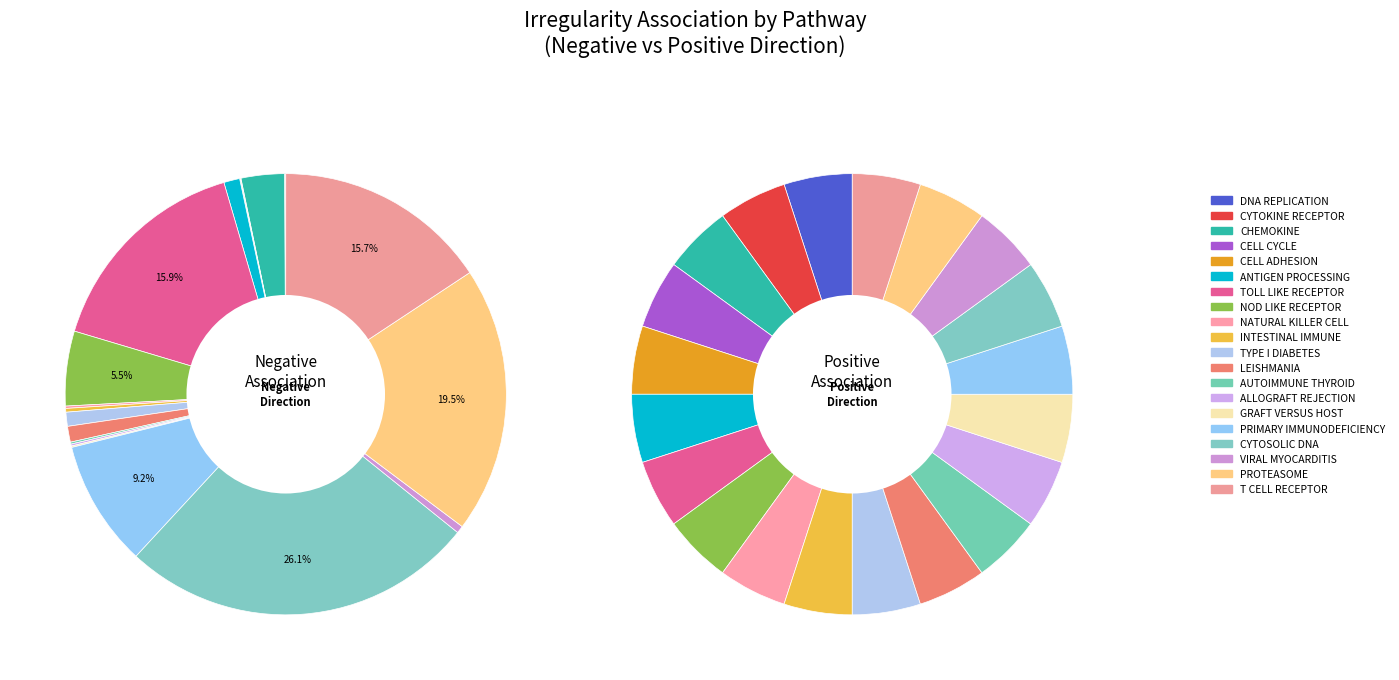

To the nearest percent, what is the average slice percentage?

5%